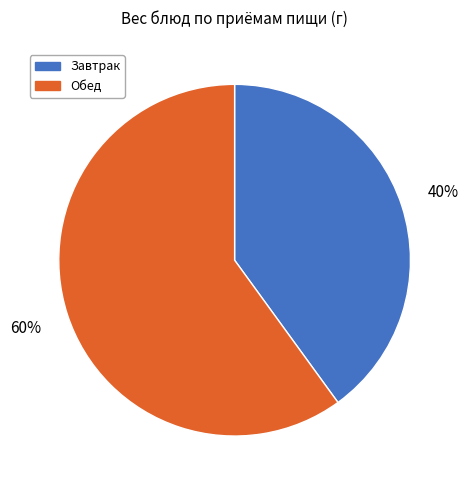

Does any single category account for the majority?

Yes